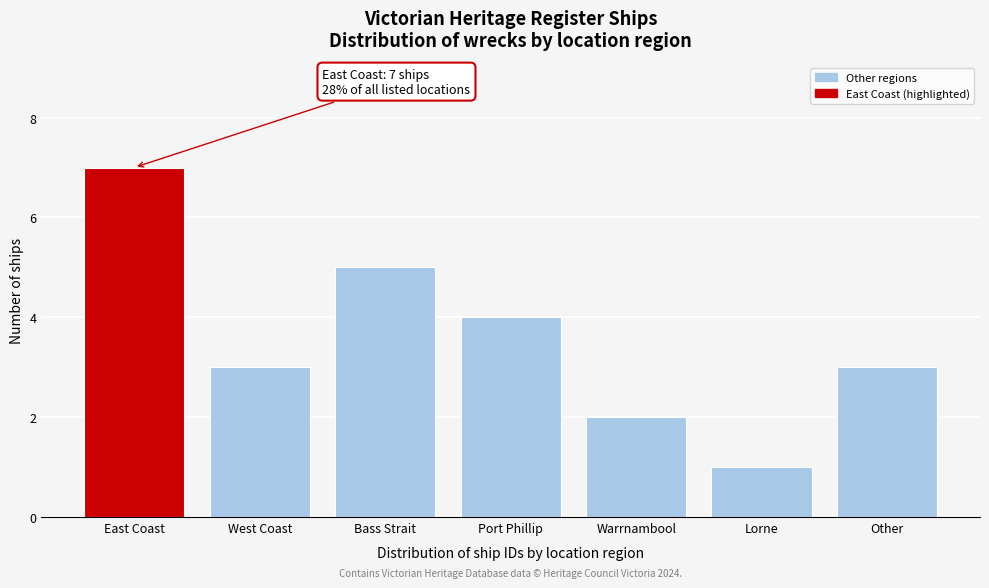

Reading left to right, list all the values displayed in this chart.

7	3	5	4	2	1	3